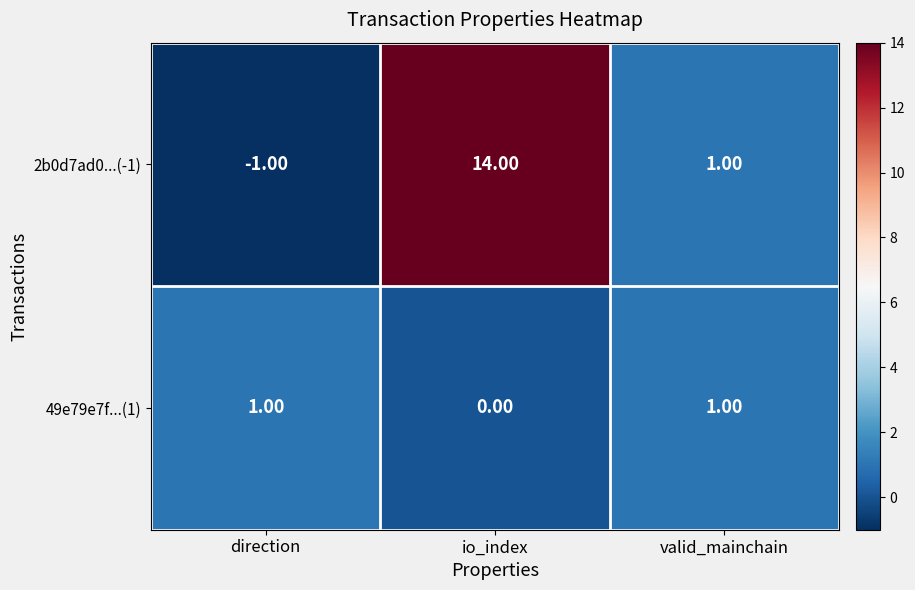

Which series changed the most between direction and valid_mainchain?

2b0d7ad0...(-1)